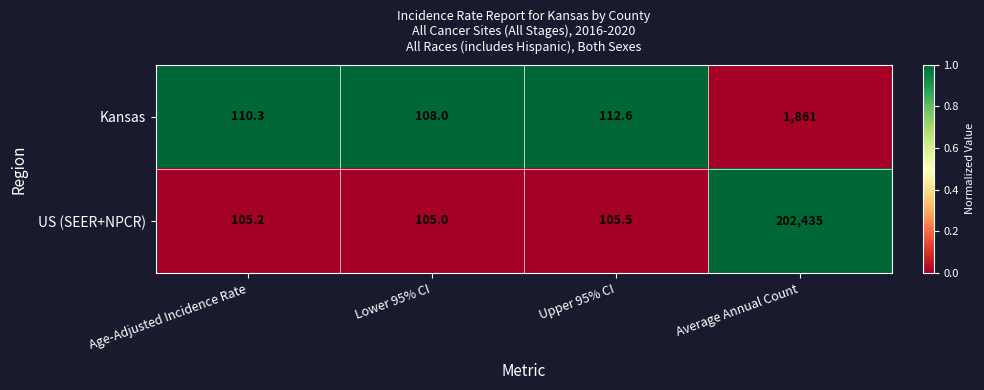

Reading left to right, extract all data points from this chart.

Kansas: 110.3	108.0	112.6	1861.0
US (SEER+NPCR): 105.2	105.0	105.5	202435.0